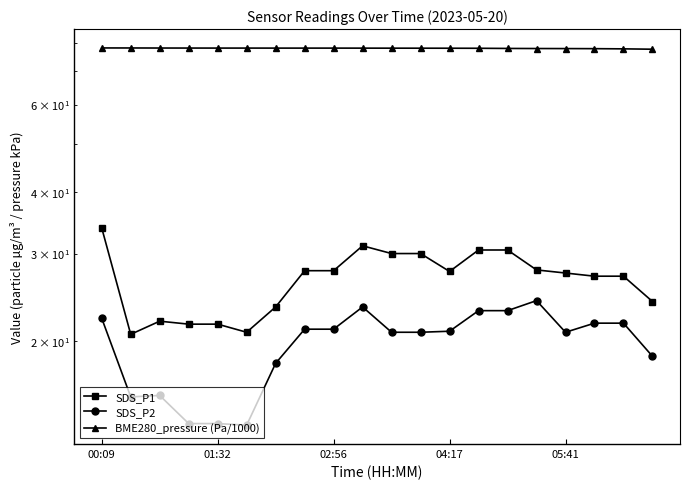

At which label is SDS_P2 closest to 18?

6